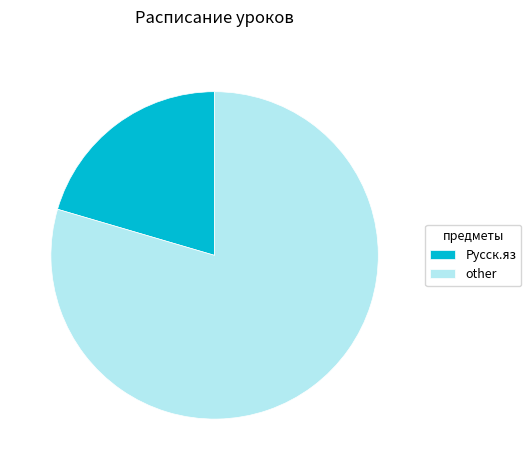

True or false: other accounts for 94% of the total.

False